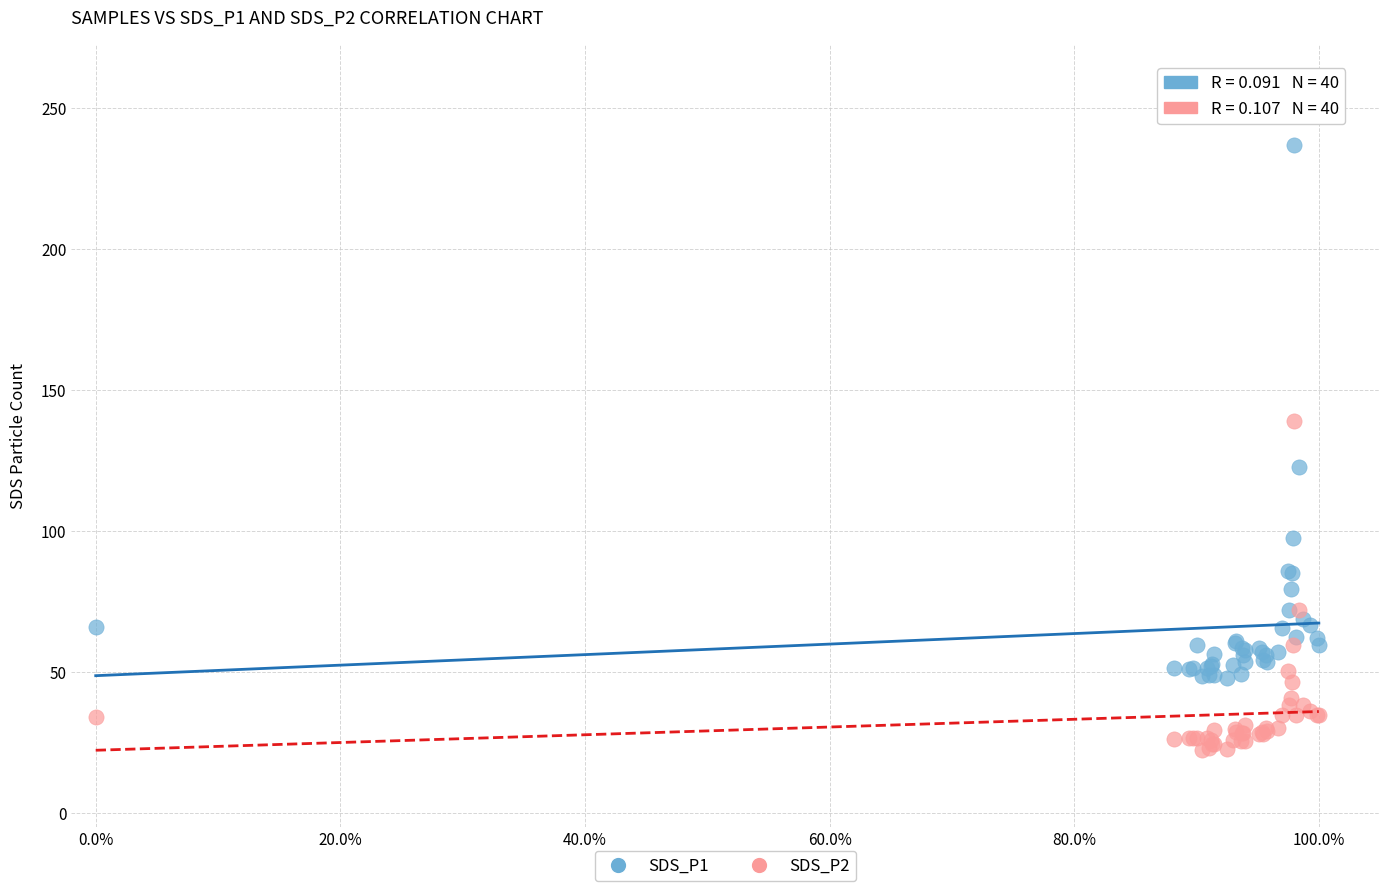

Which series contains the lowest Y value?

SDS_P2